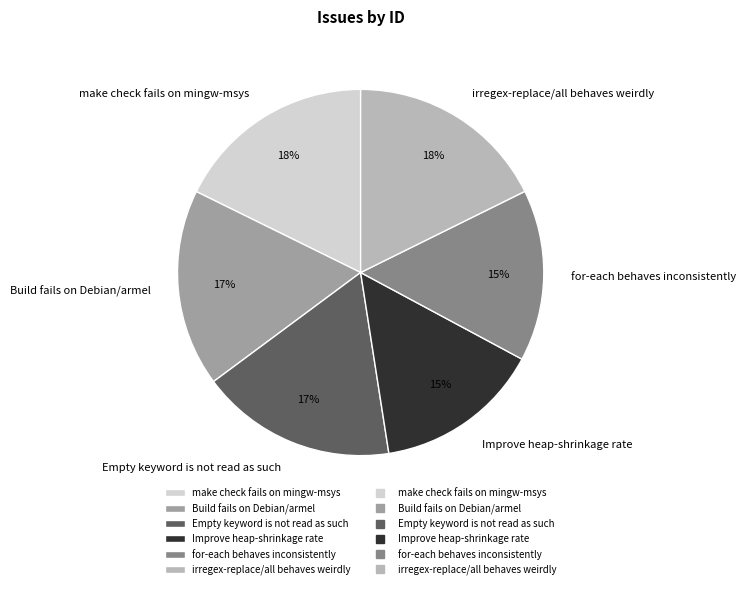

The Build fails on Debian/armel slice represents 17% of the pie. True or false?

True